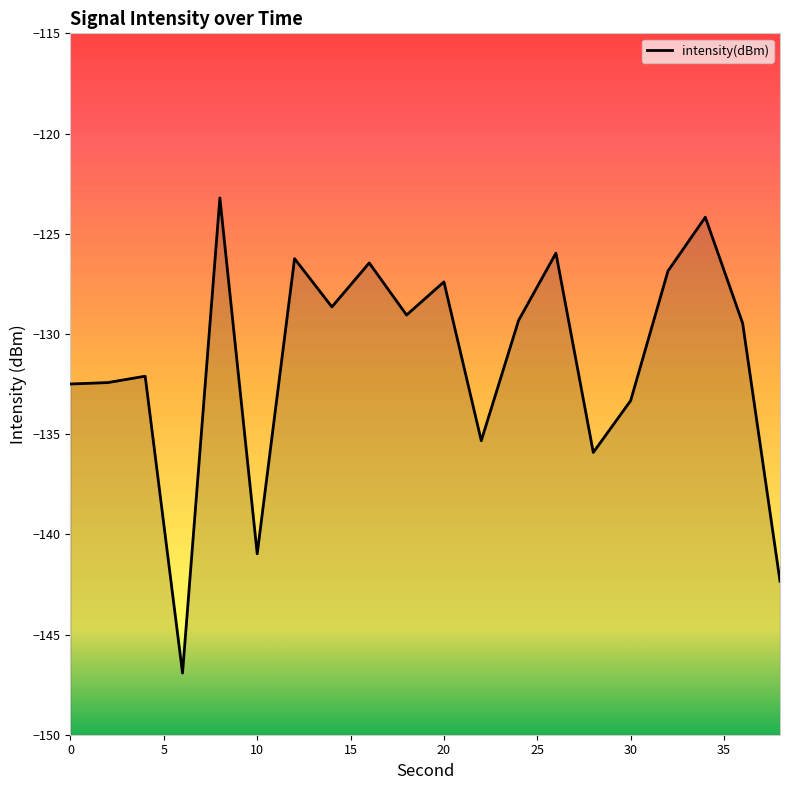

What is the value of the 15th point from the left?

-135.9